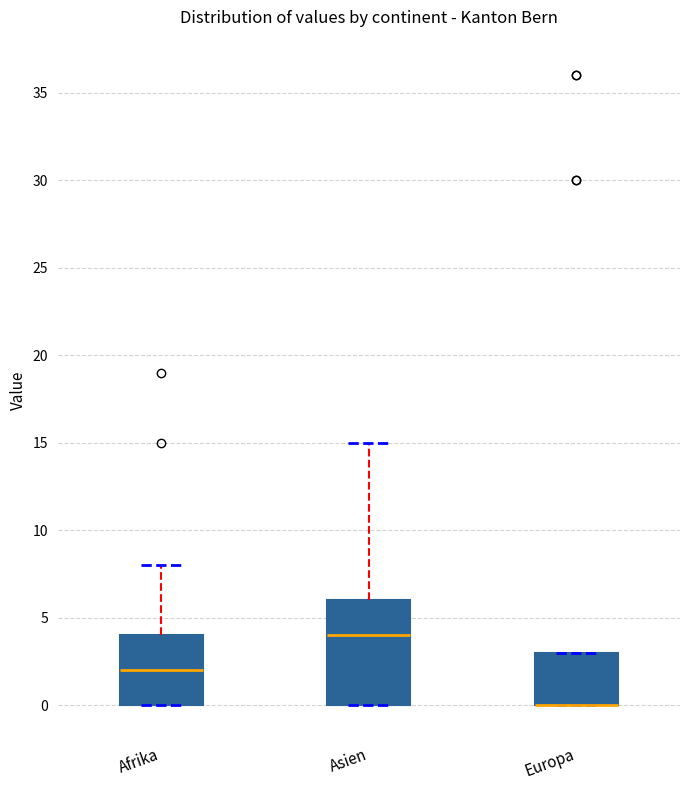

Comparing the boxes themselves (not the whiskers), which one is the tallest?

Asien